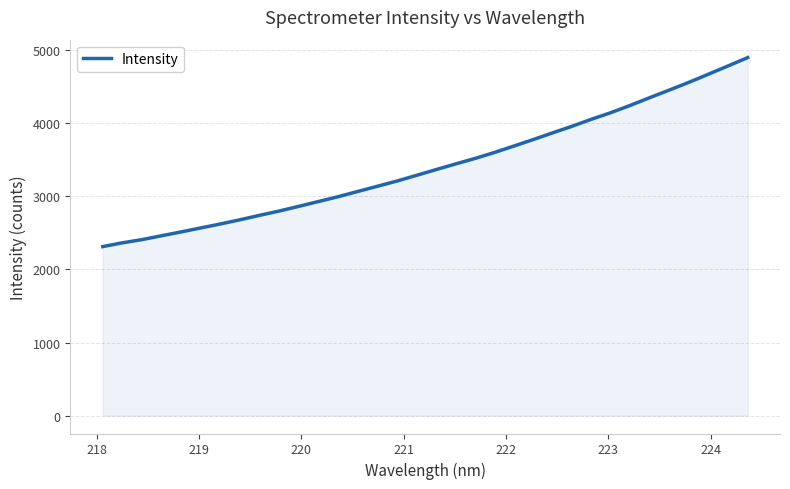

What is the greatest value displayed?

4898.8